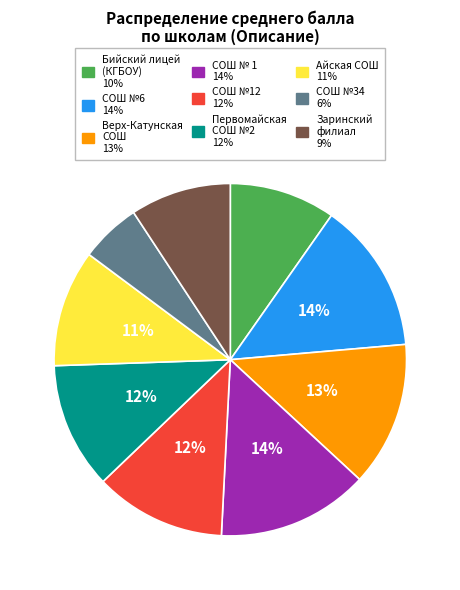

Does any single category account for the majority?

No